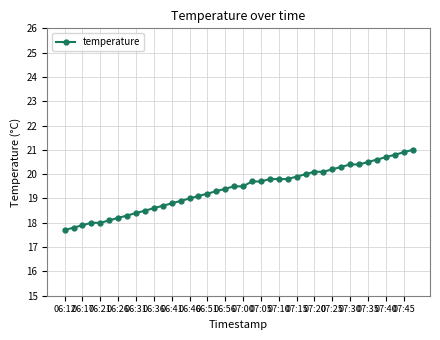

What is the difference between the maximum and minimum values?

3.3